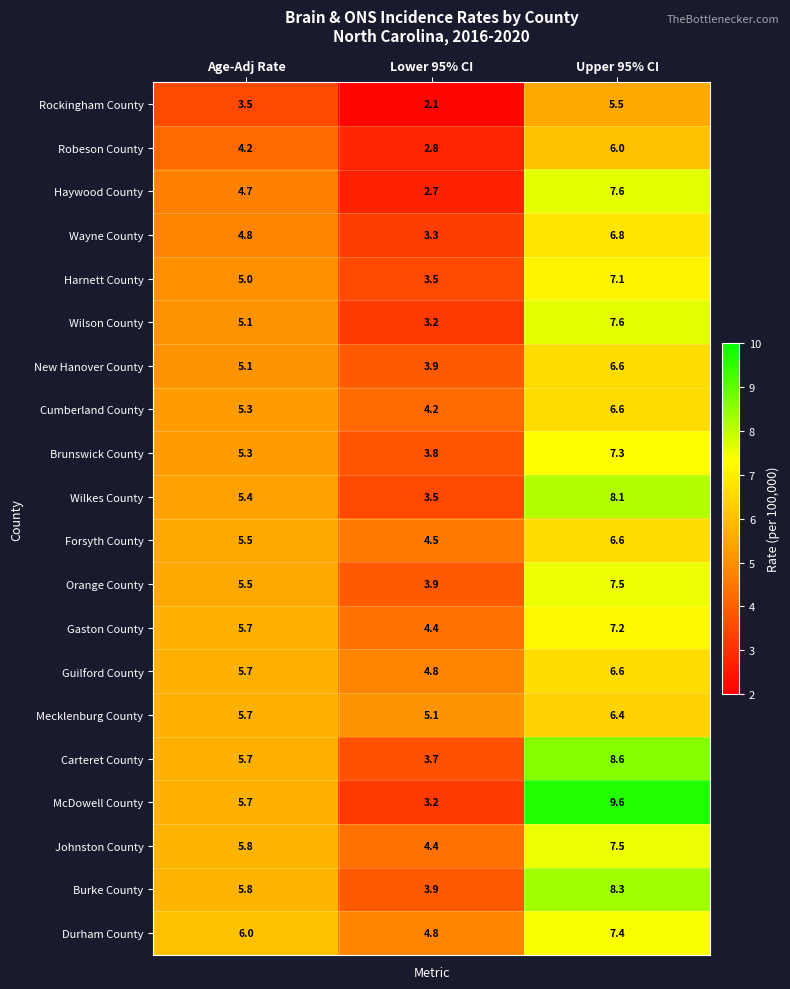

What is the greatest value displayed?

9.6